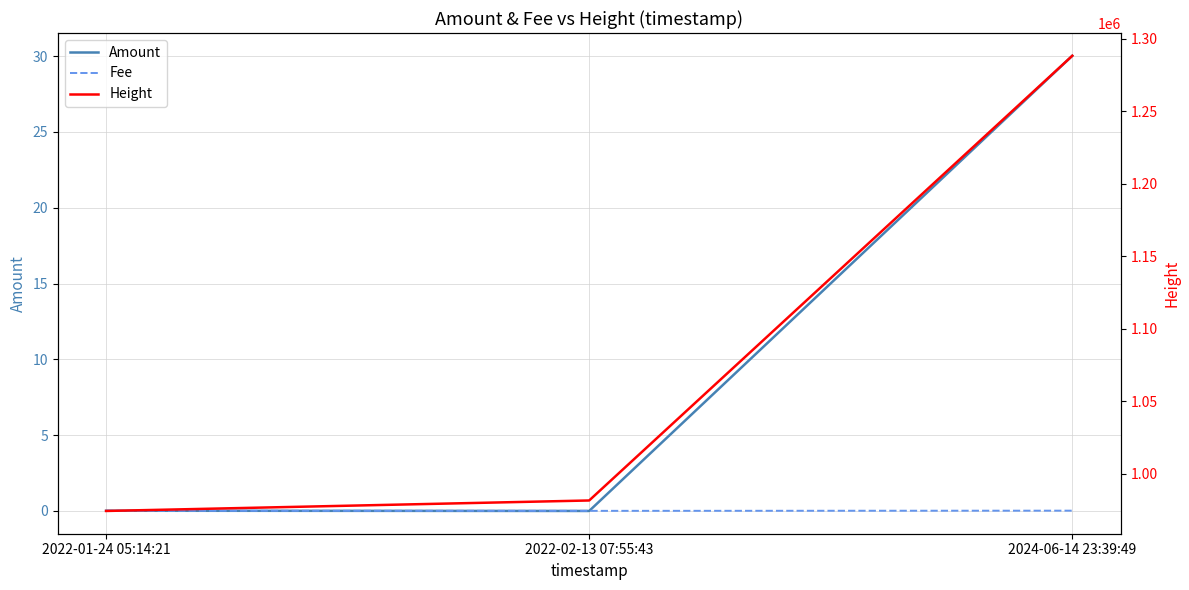

At which category does the chart reach its peak across all series?

2024-06-14 23:39:49